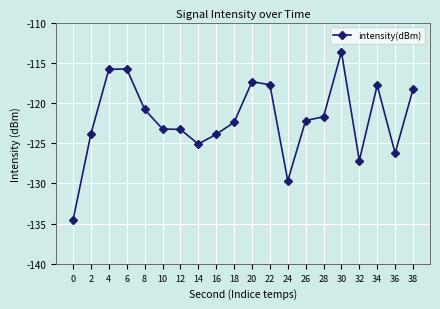

True or false: there are more than 0 points higher than both neighbors.

True